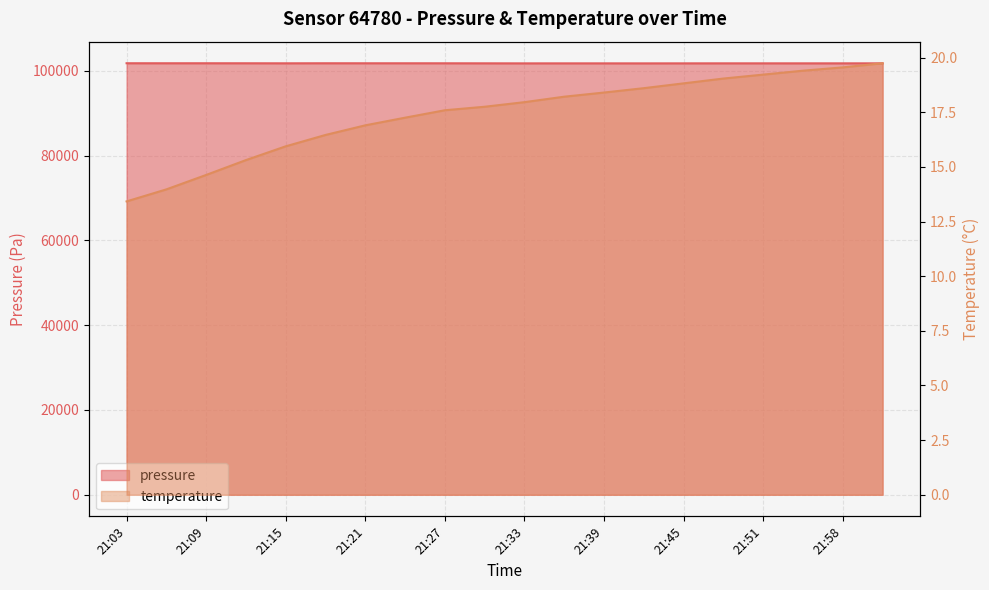

Where does the pressure series first go above 101774?

21:03